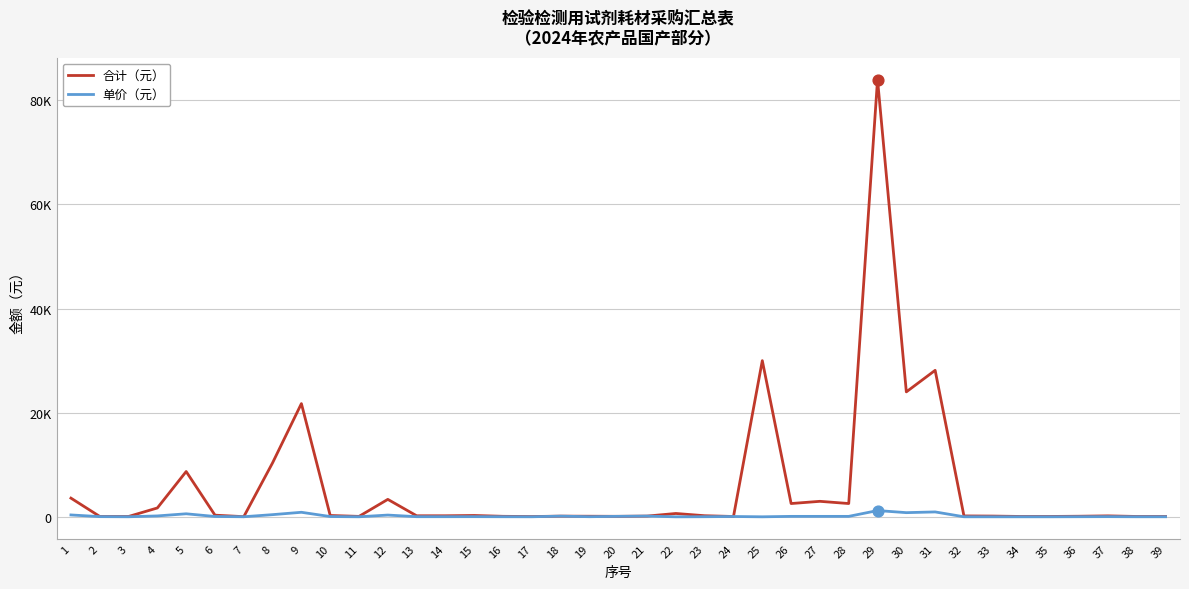

What is the total value across all series at 10?

306.0